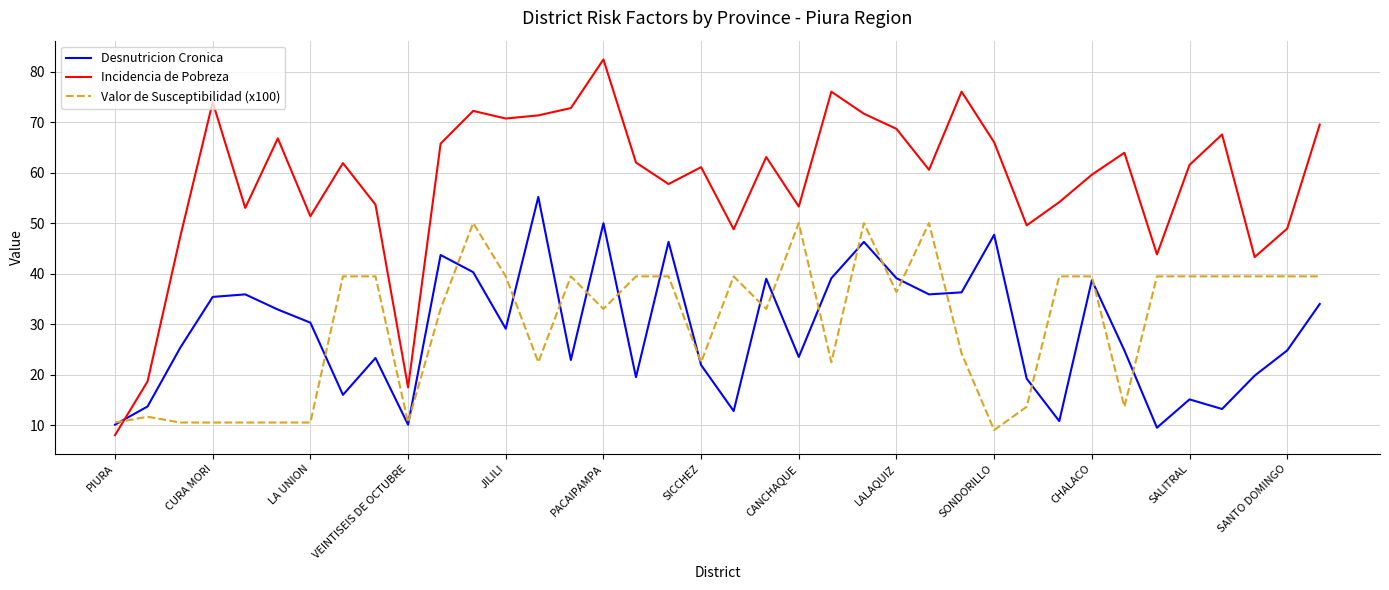

What are all the series names shown in the legend?

Desnutricion Cronica, Incidencia de Pobreza, Valor de Susceptibilidad (x100)